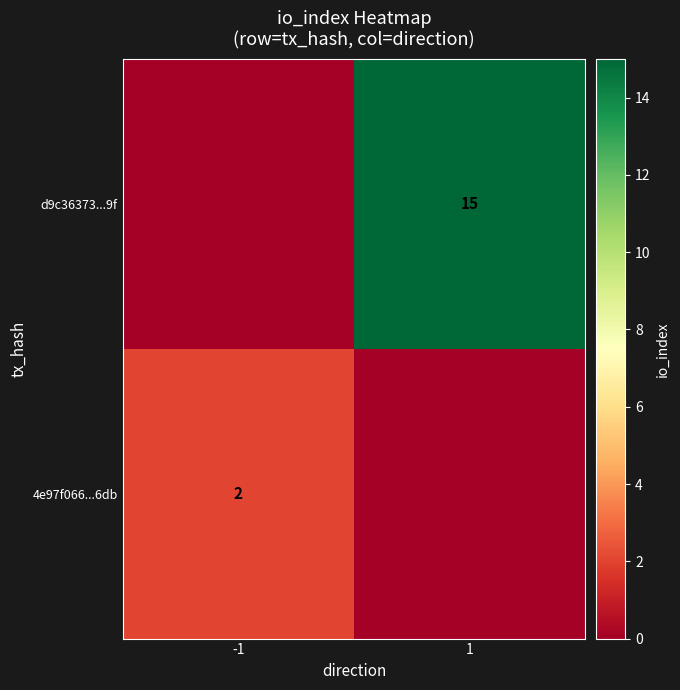

The 4e97f066...6db series shows 2 at -1. True or false?

True